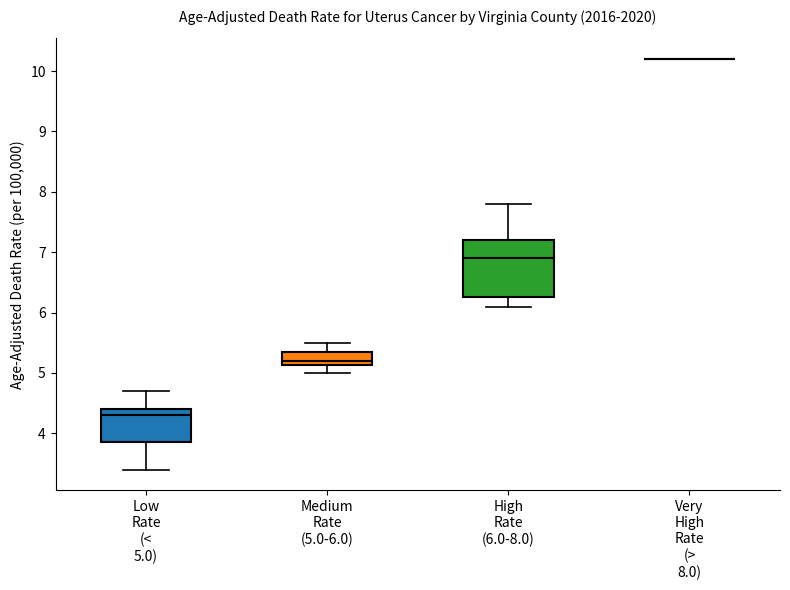

Comparing the boxes themselves (not the whiskers), which one is the tallest?

High Rate (6.0-8.0)